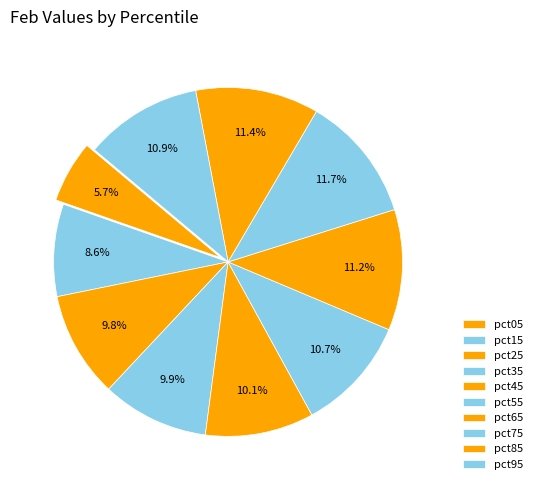

What is the largest slice in the pie chart?

pct75